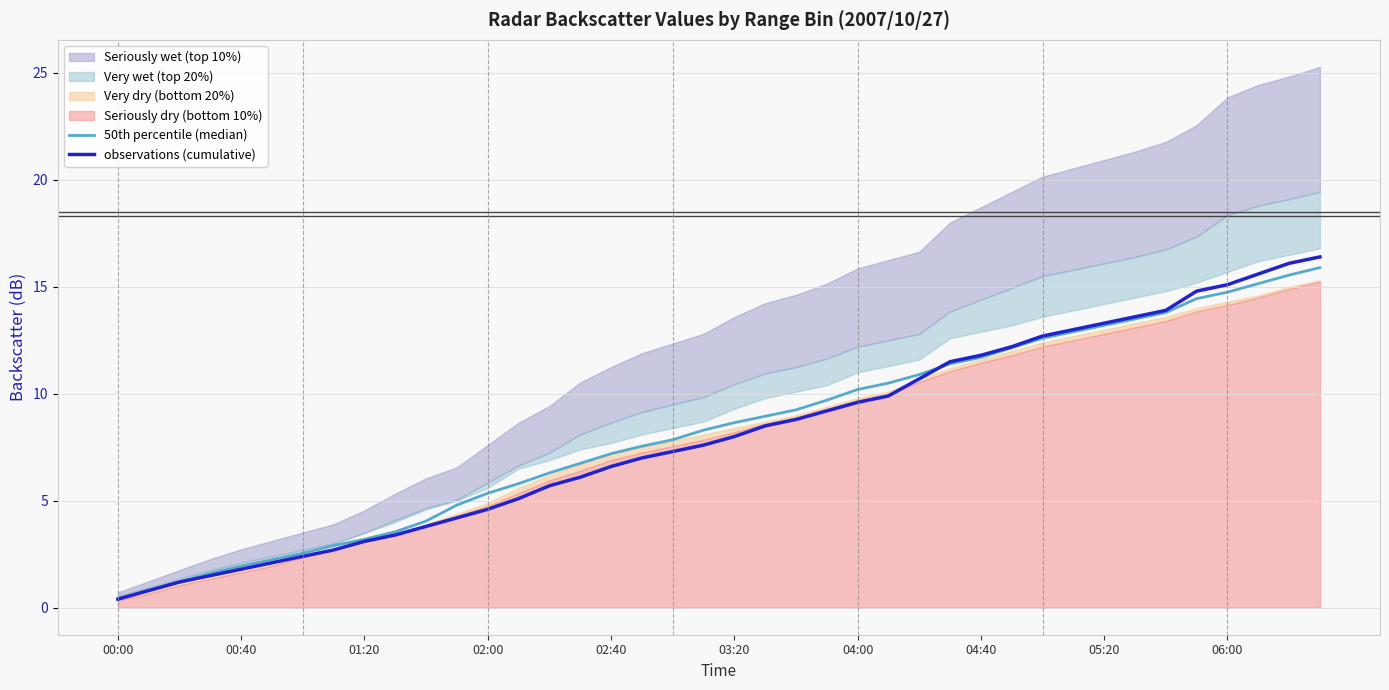

The value of 50th percentile (median) at 05:20 is 20.1. True or false?

False